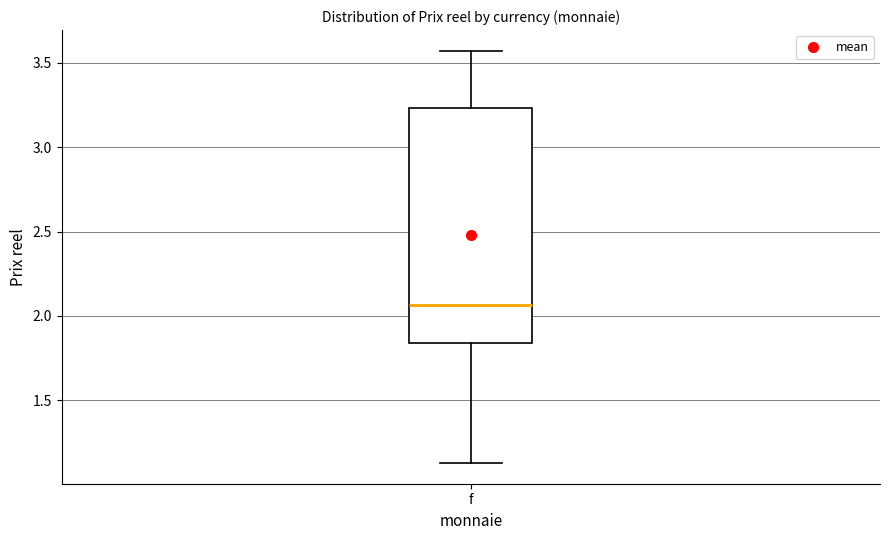

Where is the upper edge of the box for f on the y-axis? The values are not printed on the chart, so give them approximately, as read against the axis.

3.25